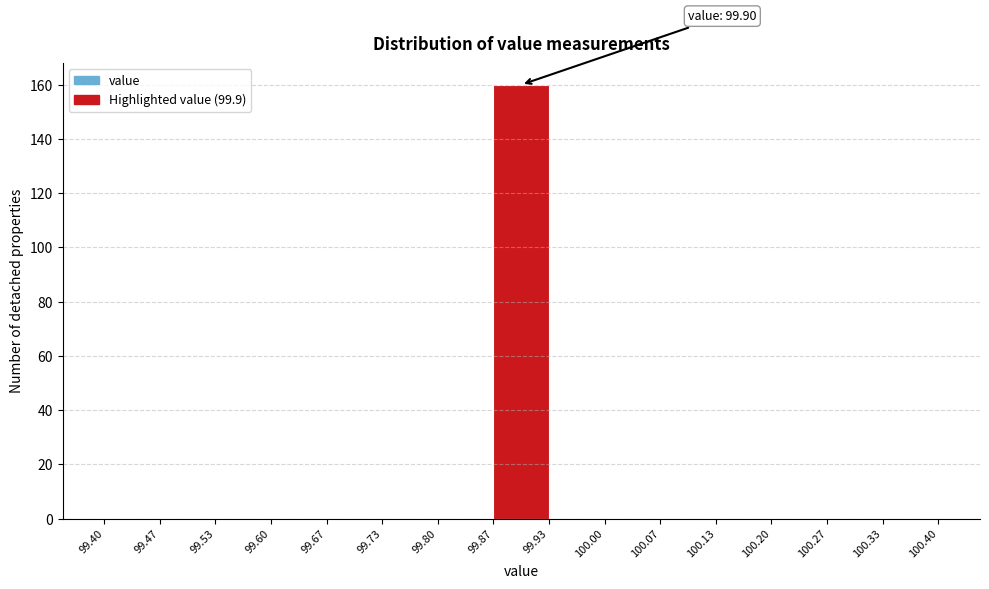

Which range on the x-axis has the tallest bar?

99.87 to 99.93